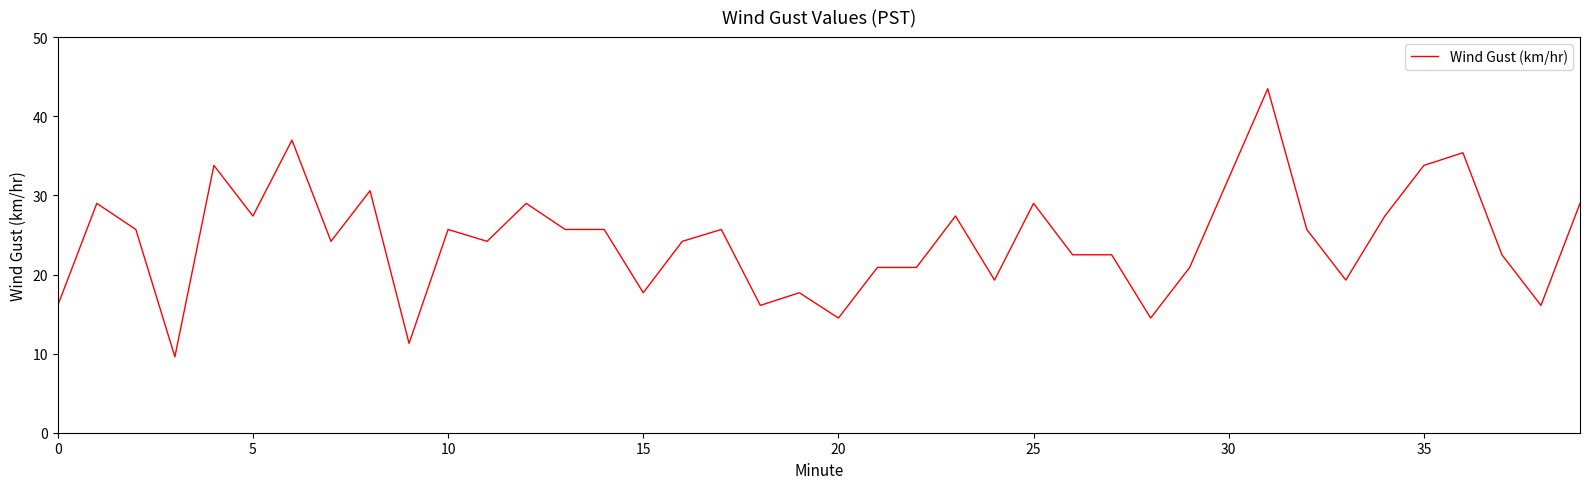

What is the difference between the maximum and minimum values?

33.9